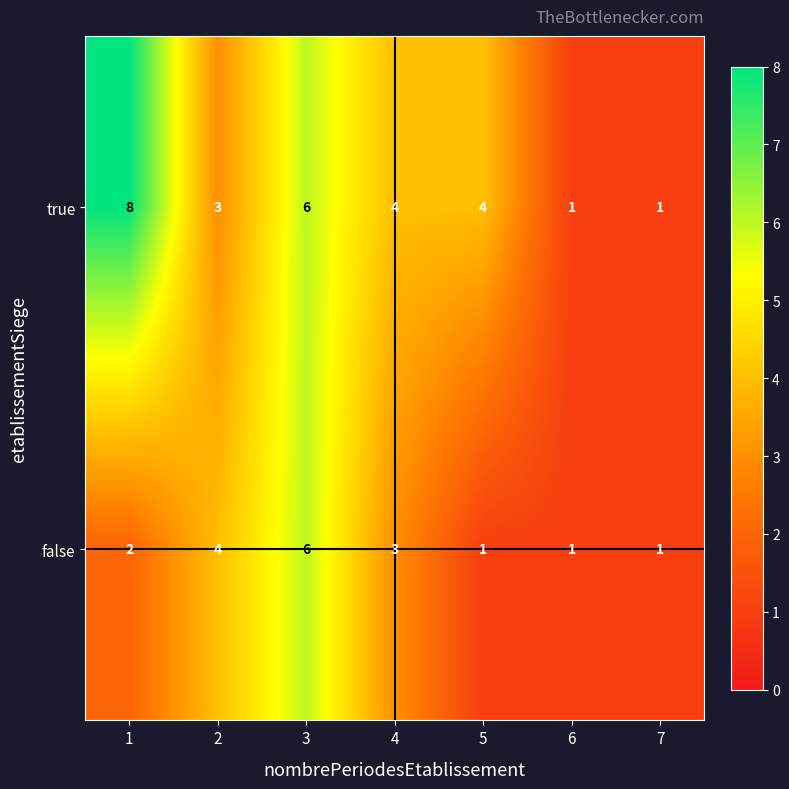

How many true values are between 1 and 6?

6